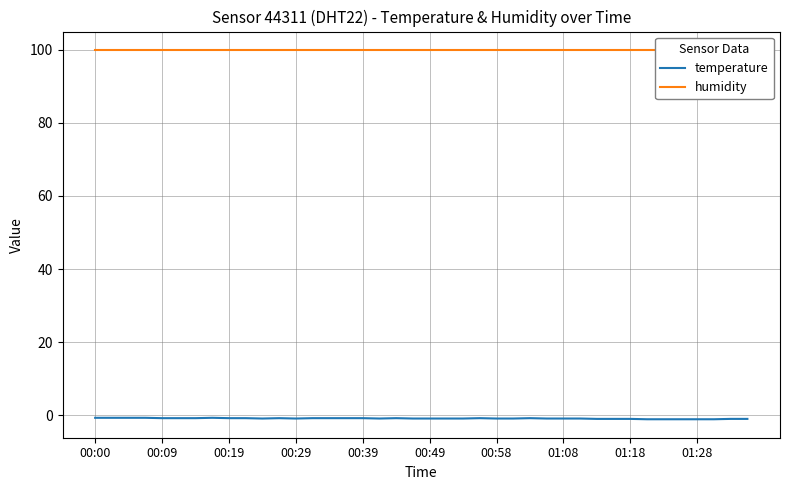

Is it true that temperature equals -0.8 at 00:09?

True